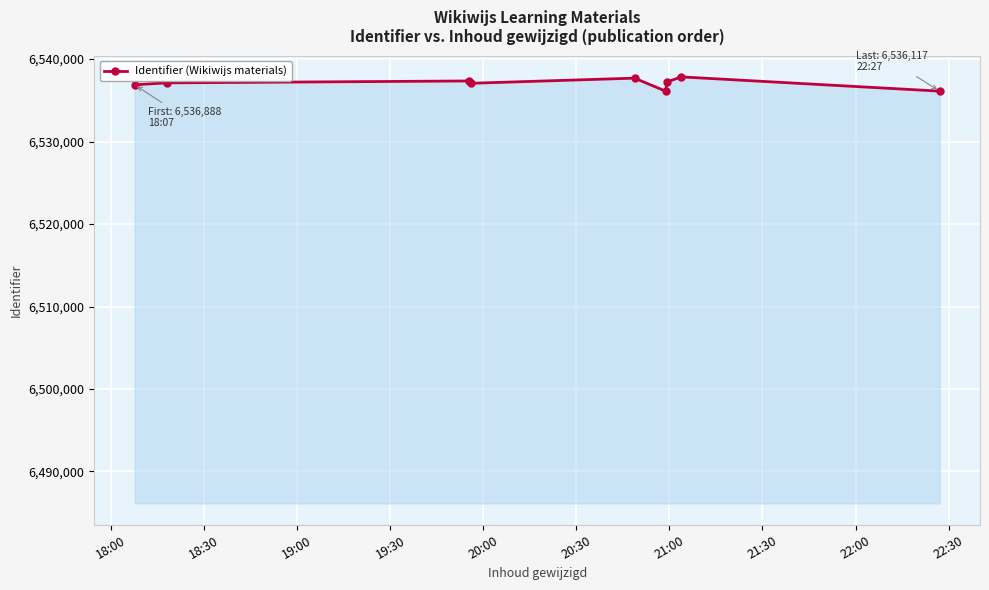

How many lines are shown in the chart?

1